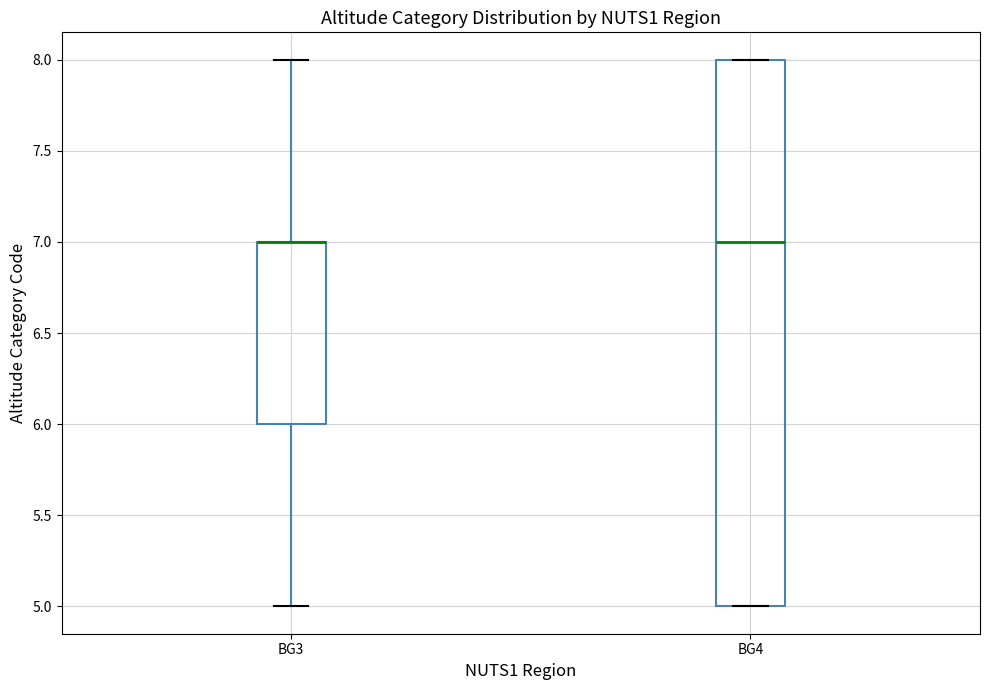

Reading left to right, transcribe this box plot: for each box, give where its median line is, the range the box spans, and where its two whiskers end, as read against the y-axis. The values are not printed on the chart, so give them approximately, as read against the axis.

BG3: median 7 (drawn on the box's upper edge), box 6 to 7, whiskers 5 to 8
BG4: median 7, box 5 to 8, whiskers 5 to 8